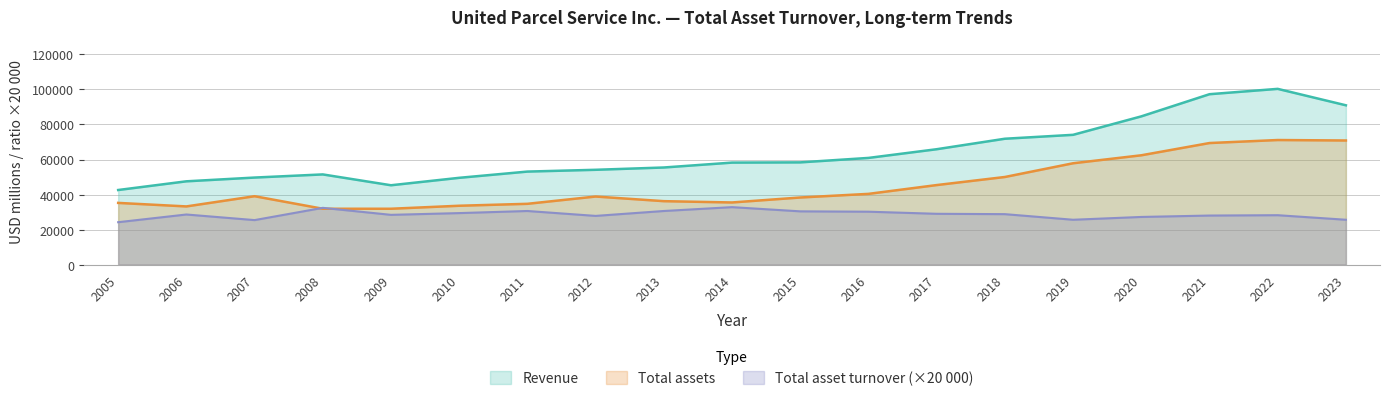

The value of Total assets at 2006 is 48503.8. True or false?

False